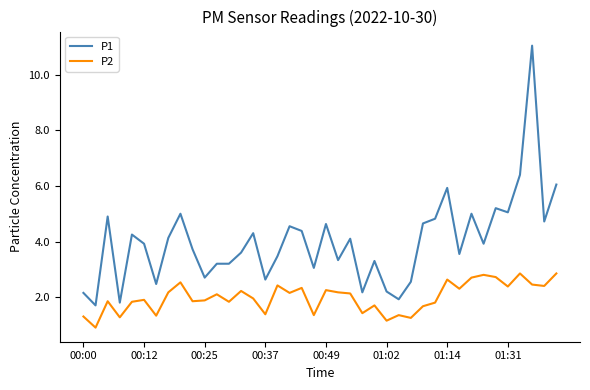

How many series are shown in this chart?

2